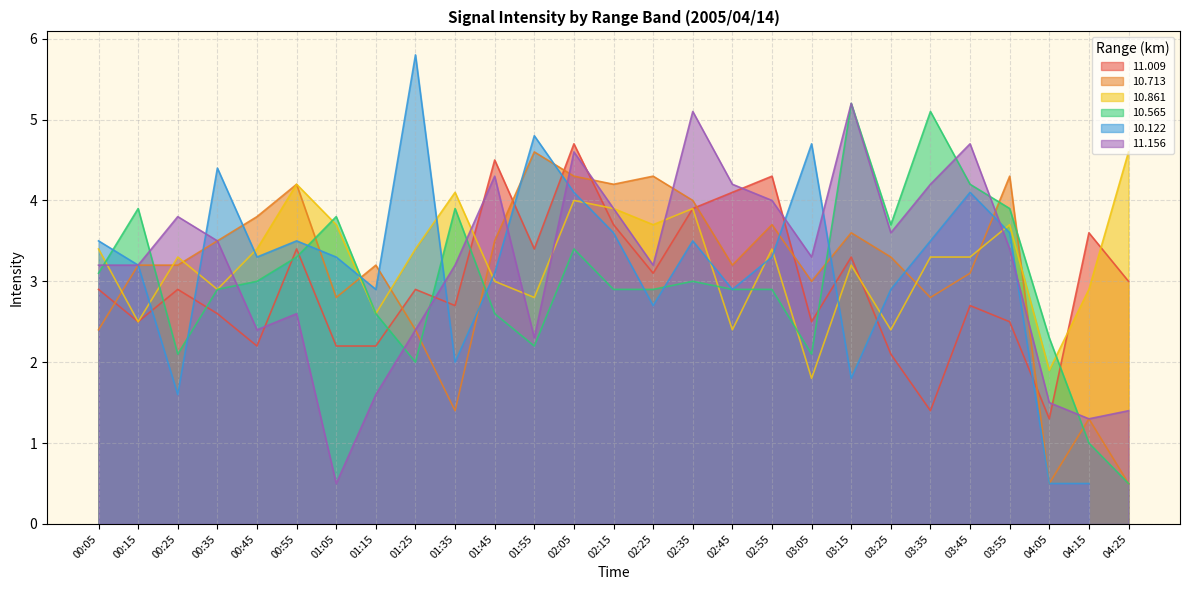

What is the average value of the 11.156 series?

3.2